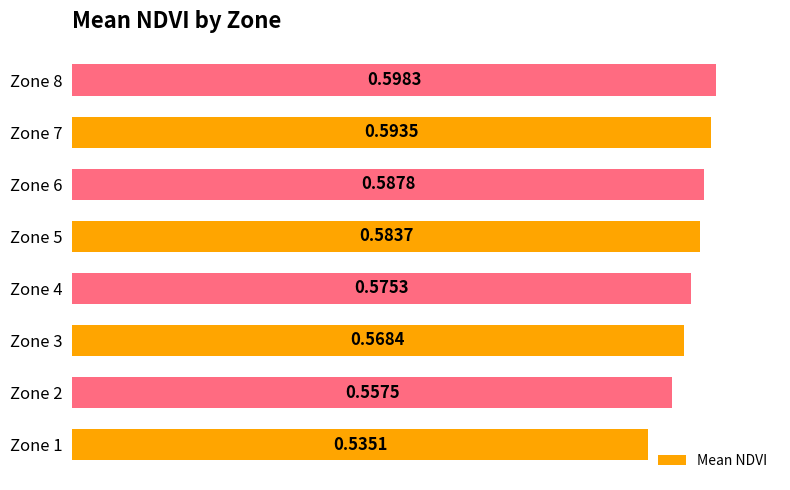

How many series are shown in this chart?

1